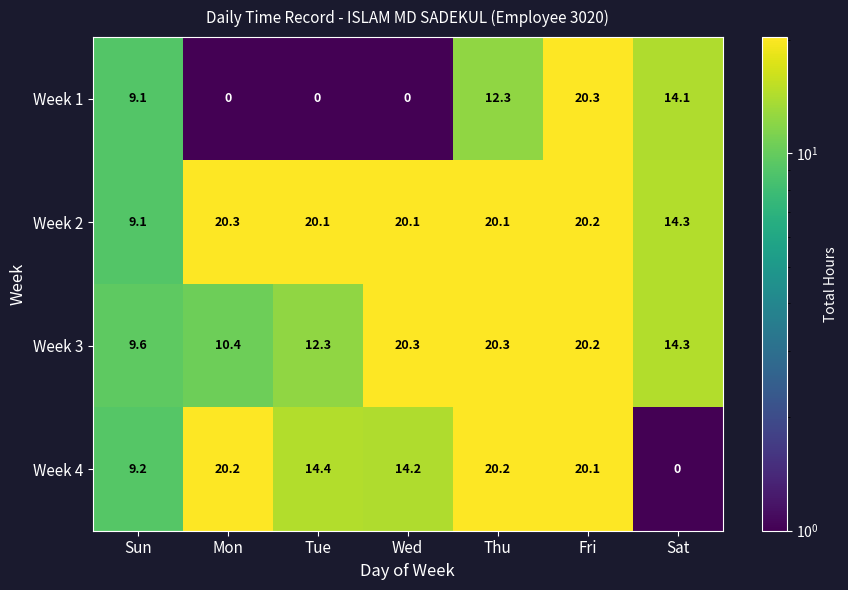

What is the average value of the Week 1 series?

8.0